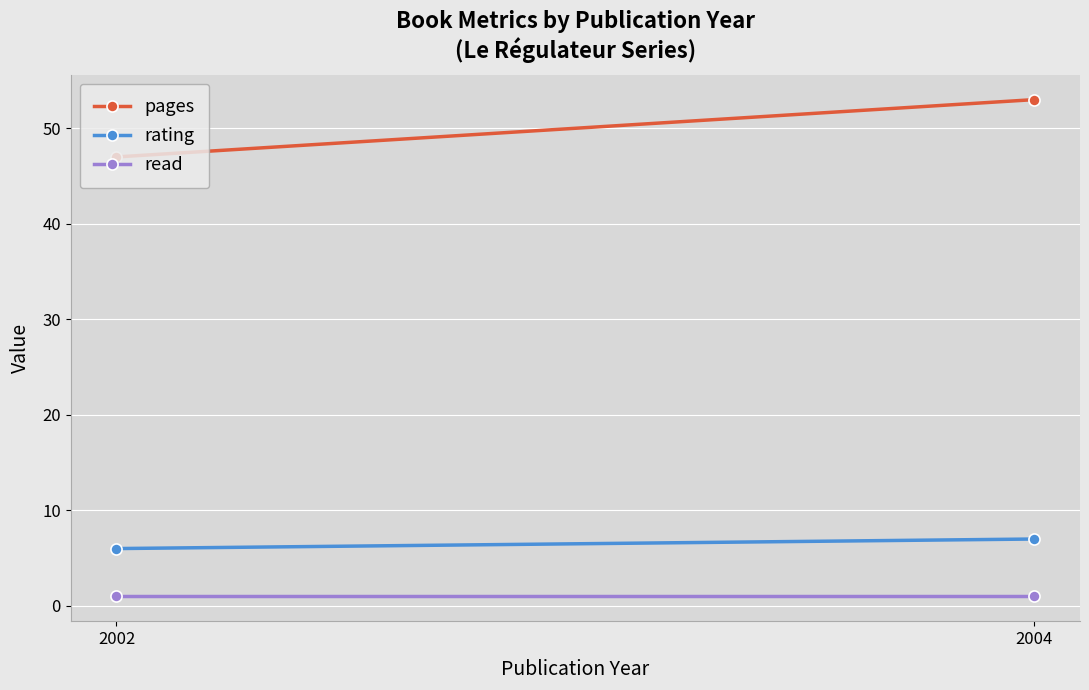

How many rating values are between 6 and 7?

2